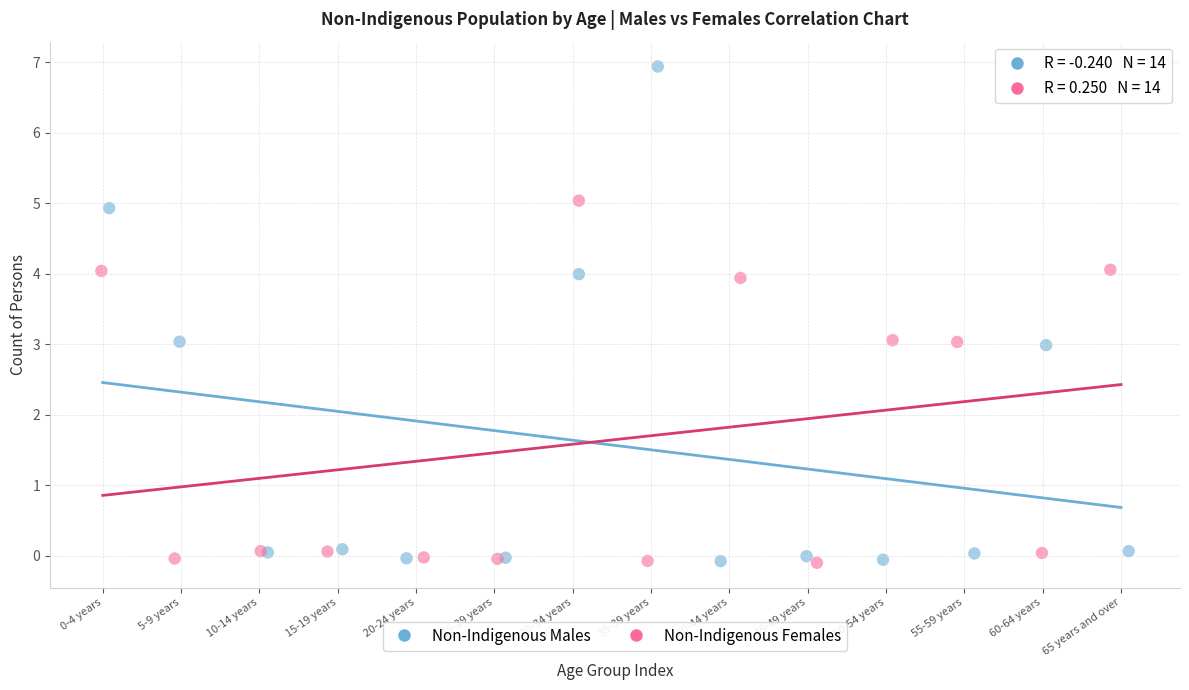

Which series has the largest Y range (max minus min)?

Non-Indigenous Males